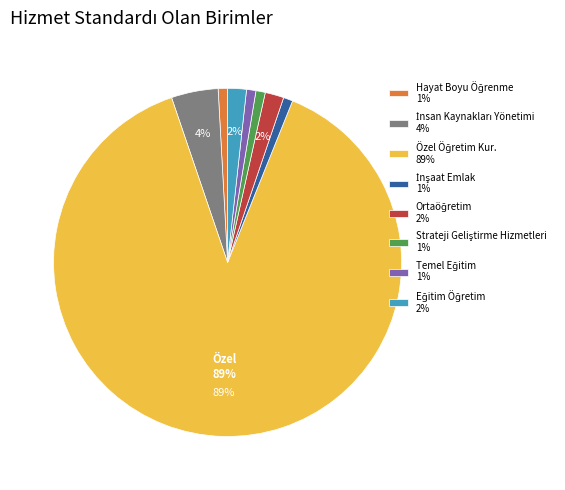

To the nearest percent, what is the average slice percentage?

12%